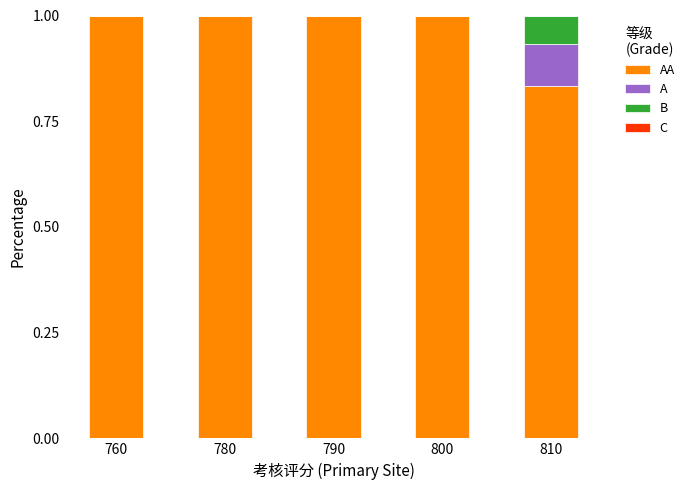

What is the total value across all series at 760?

1.0